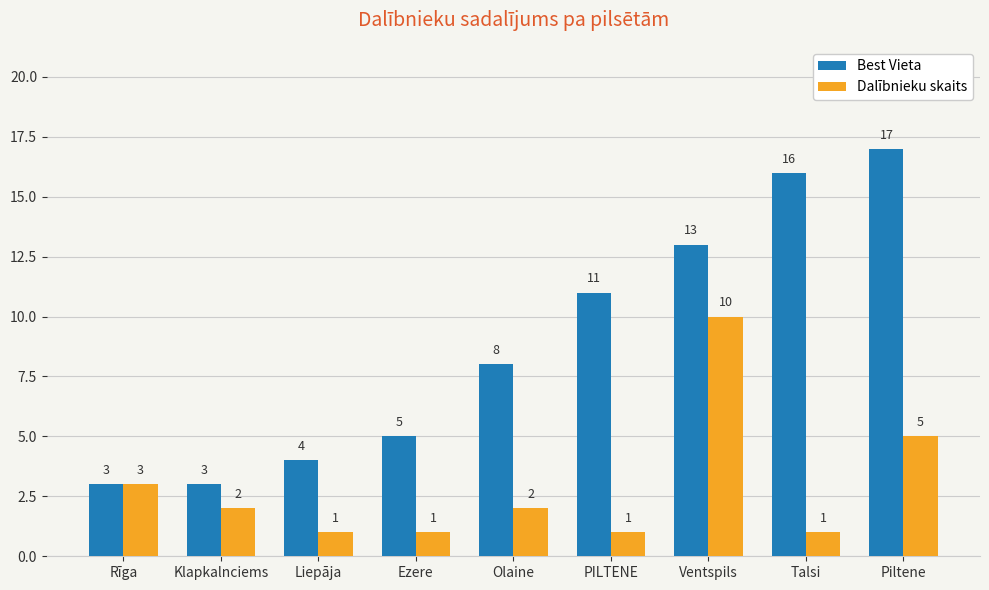

At which label is Best Vieta closest to 10?

PILTENE